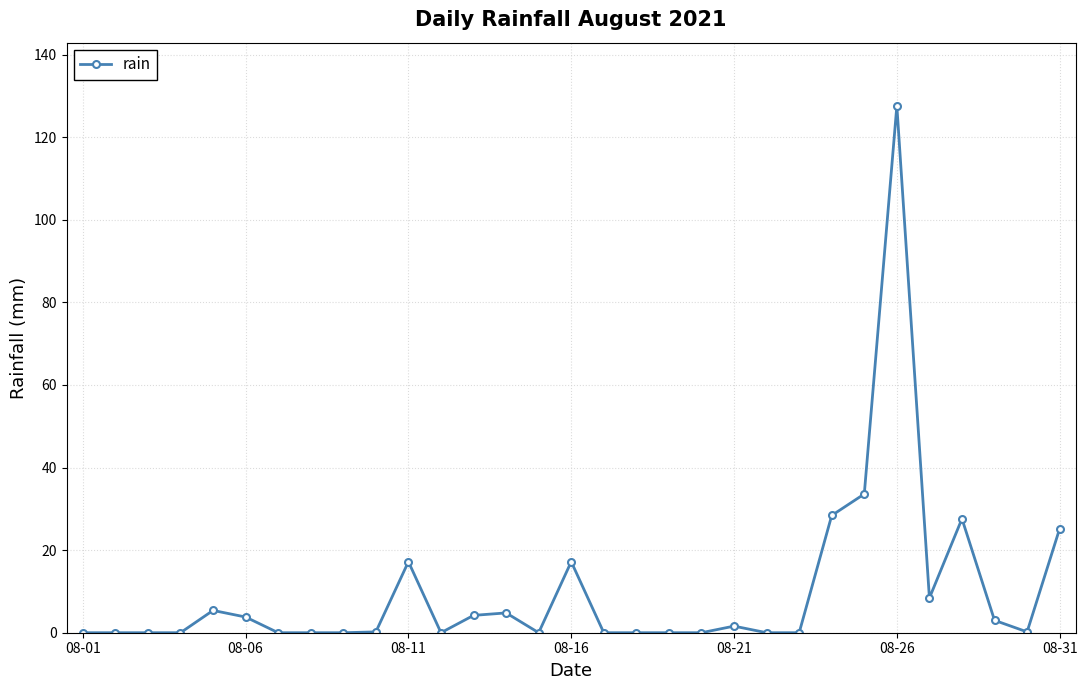

What is the value of the 11th point from the left?

17.2